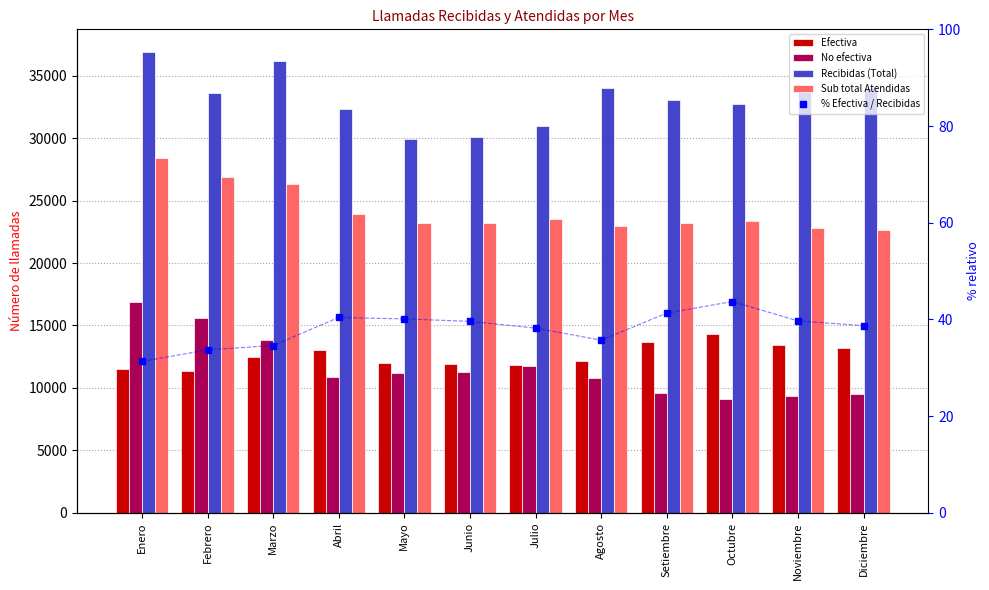

What is the total value across all series at Setiembre?

79569.3